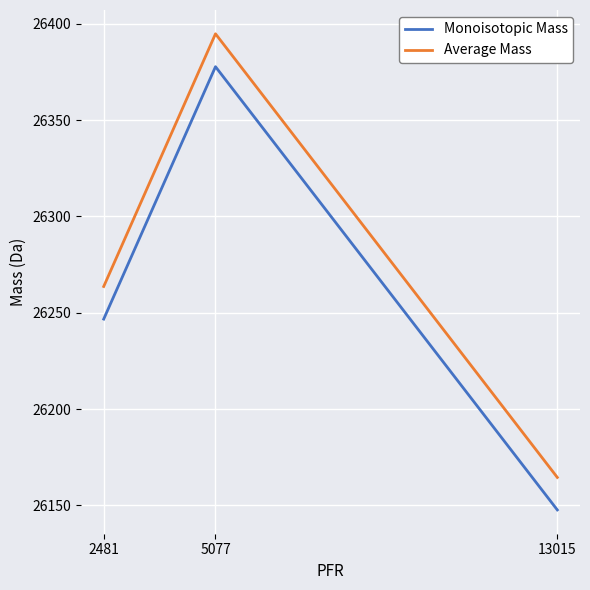

What are all the series names shown in the legend?

Monoisotopic Mass, Average Mass